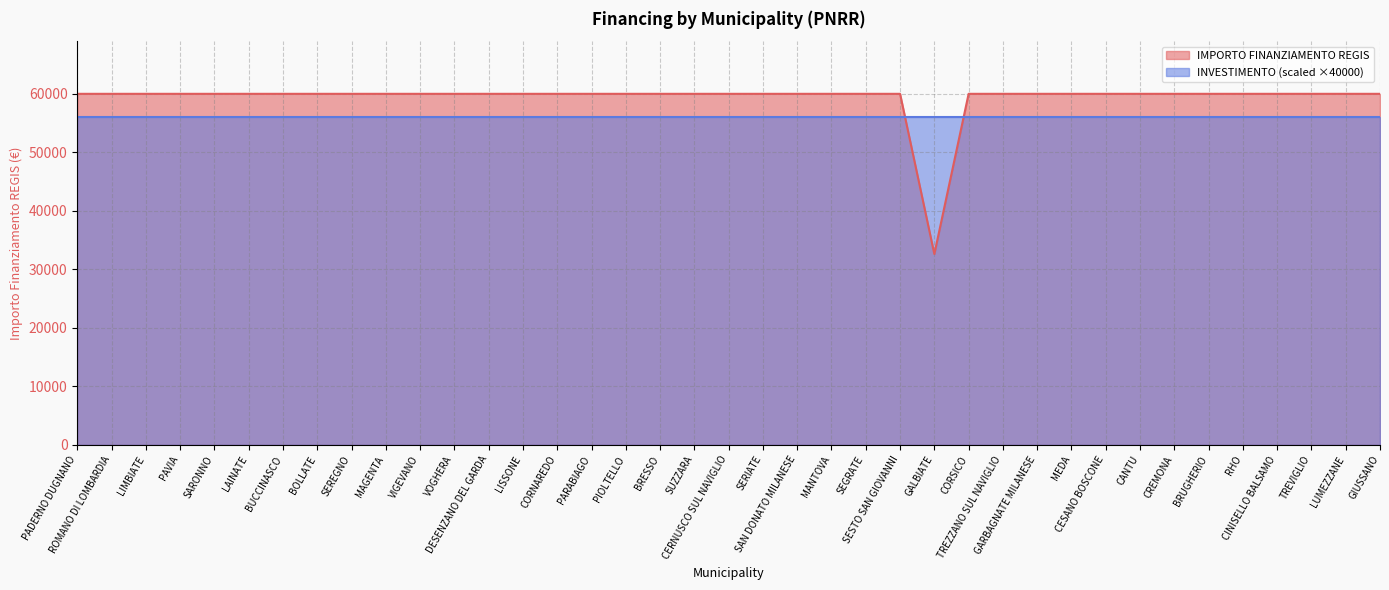

How many lines are shown in the chart?

2